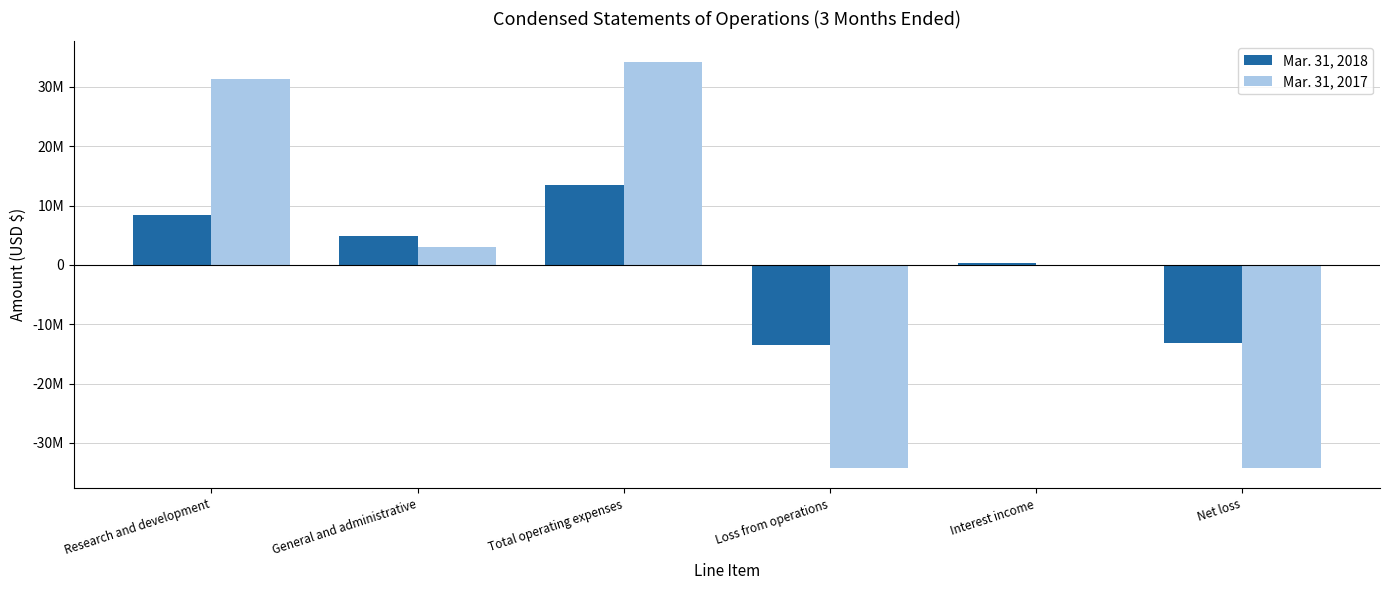

What is the difference between the maximum and second lowest values in the Mar. 31, 2018 series?

26612622